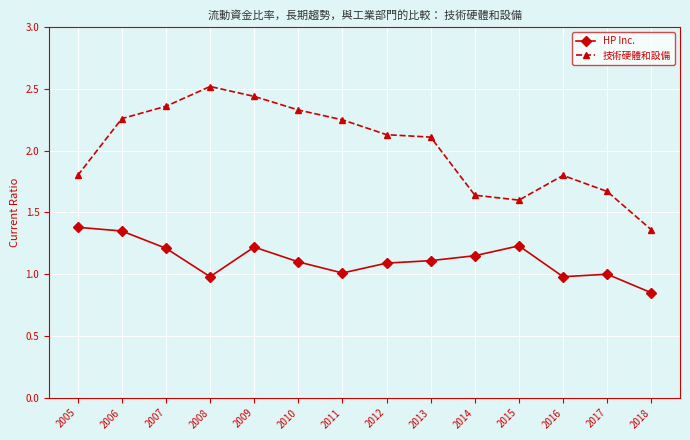

At which category does HP Inc. reach its first local valley?

2008